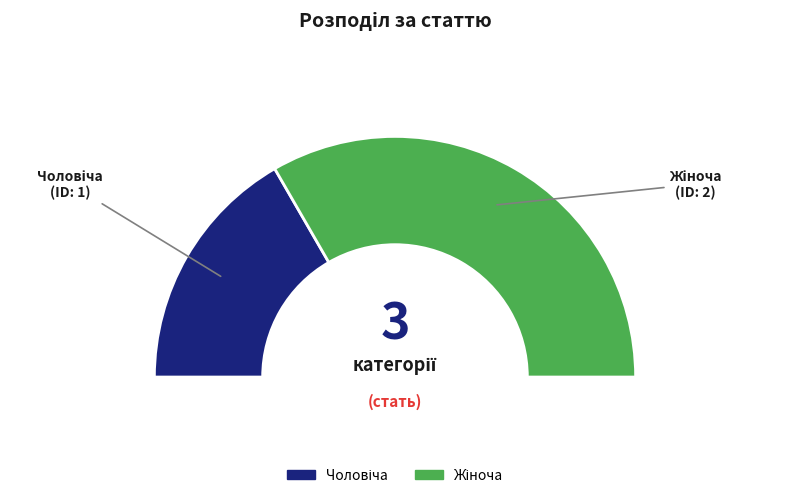

What is the change in value from Чоловіча to Жіноча?

+1